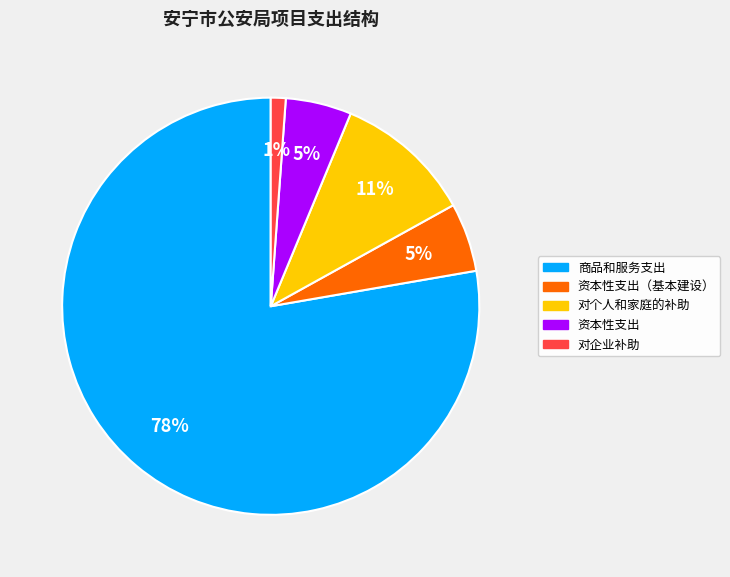

How many slices are in this pie chart?

5